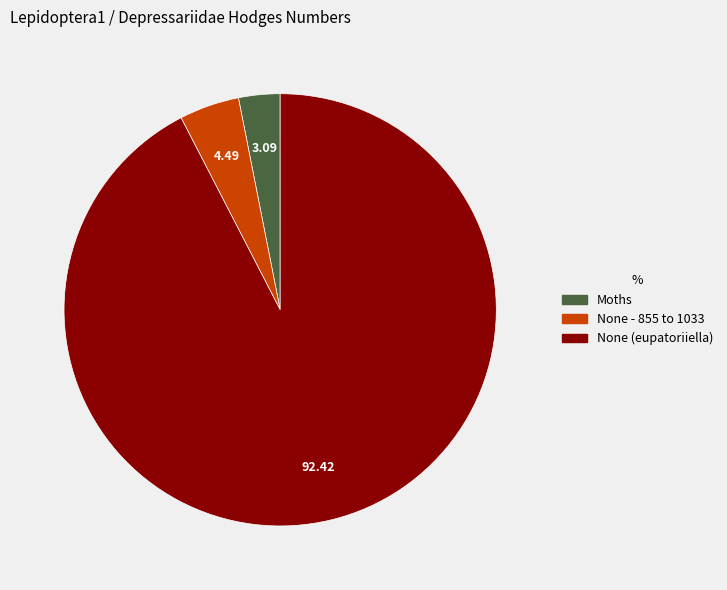

The Moths slice represents 10% of the pie. True or false?

False